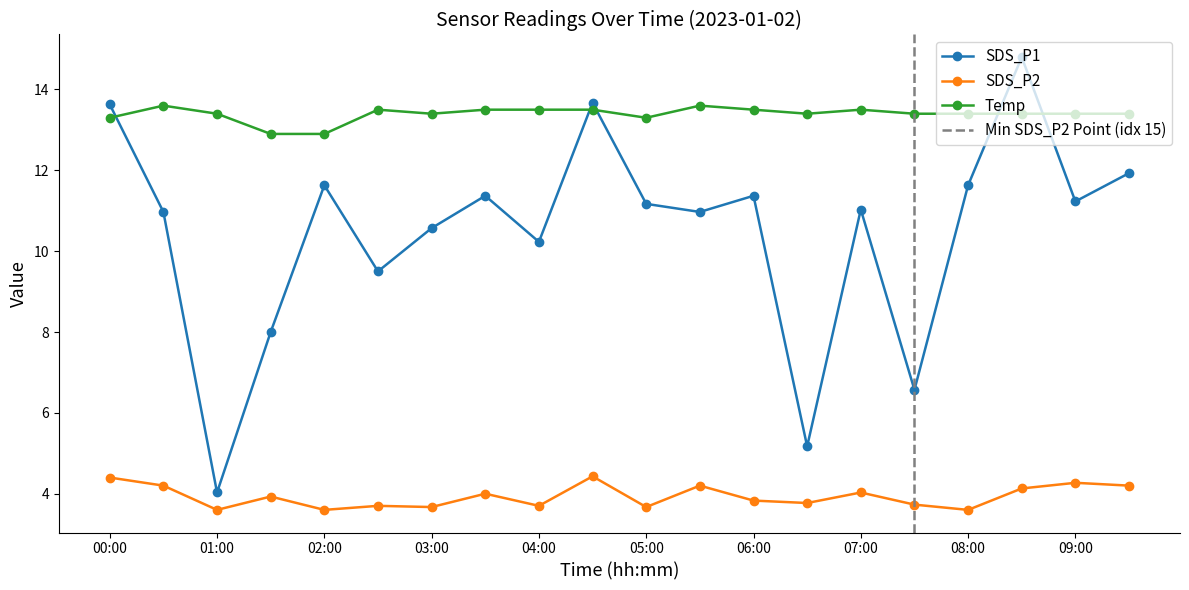

Where is the first local maximum for SDS_P2?

01:30